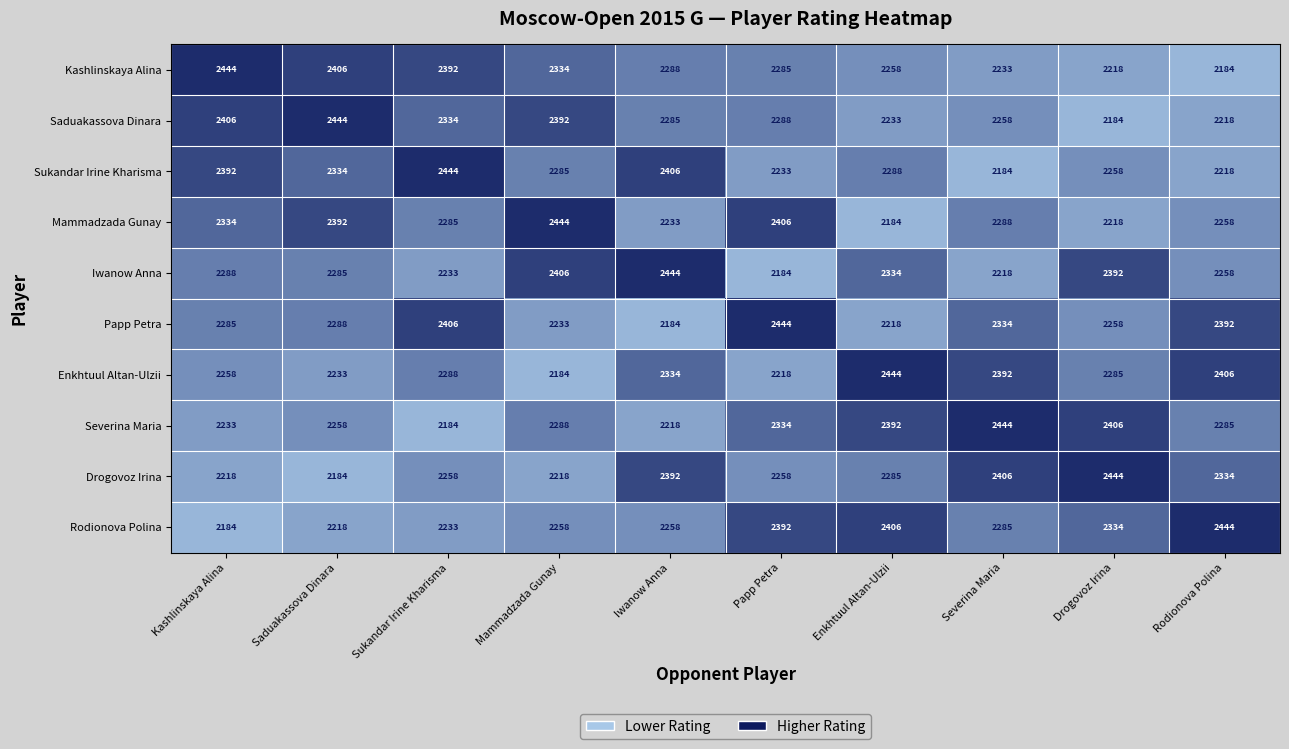

What is the lowest value of the Kashlinskaya Alina series?

2184